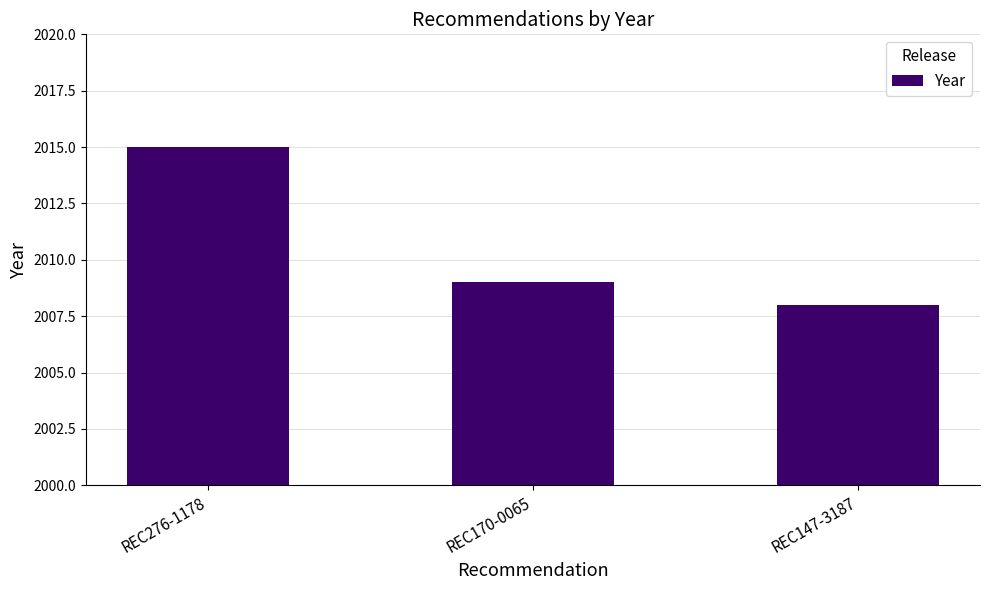

Reading left to right, what are all the values shown in this chart?

REC276-1178=2015	REC170-0065=2009	REC147-3187=2008